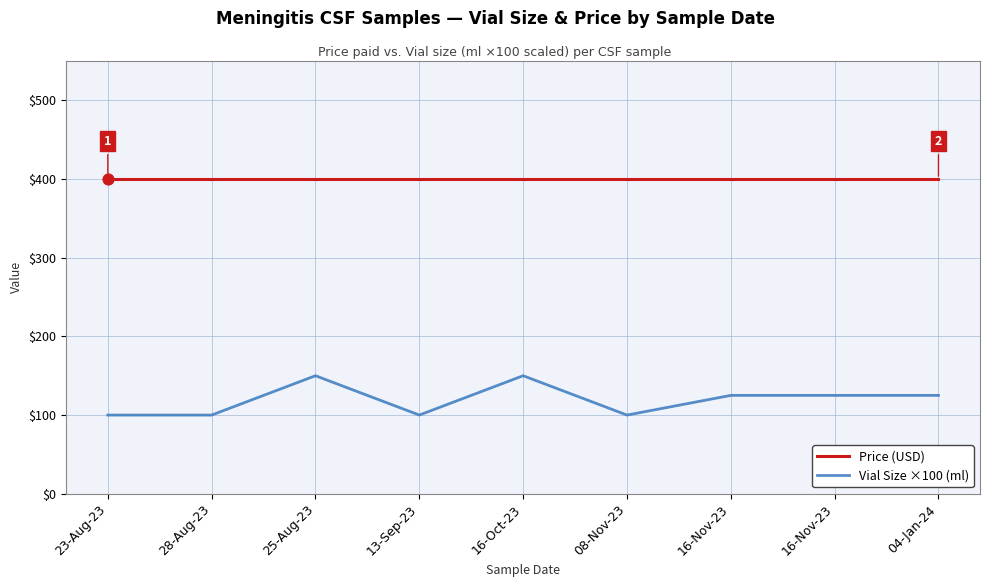

Which series has the largest total across all categories?

Price (USD)